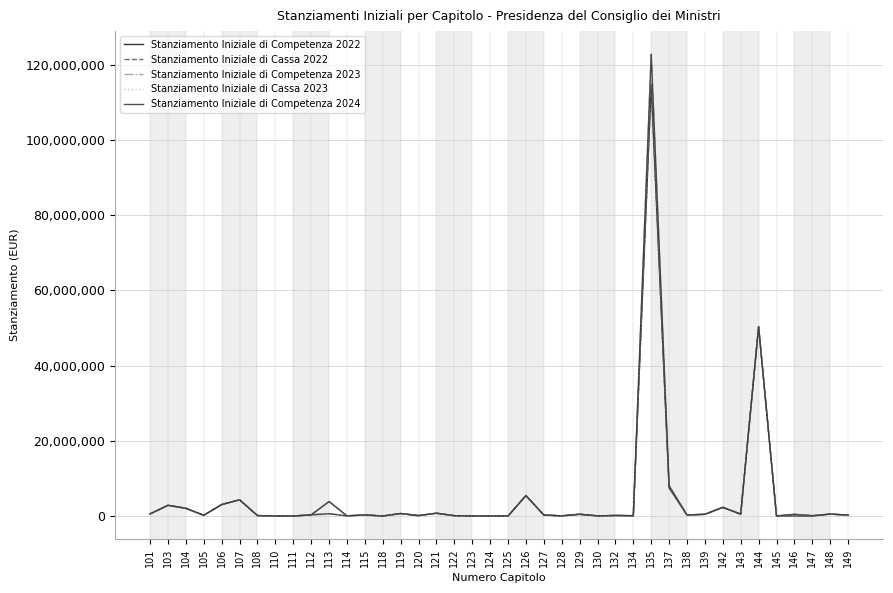

Between 123 and 145, which series saw the biggest shift?

Stanziamento Iniziale di Competenza 2022